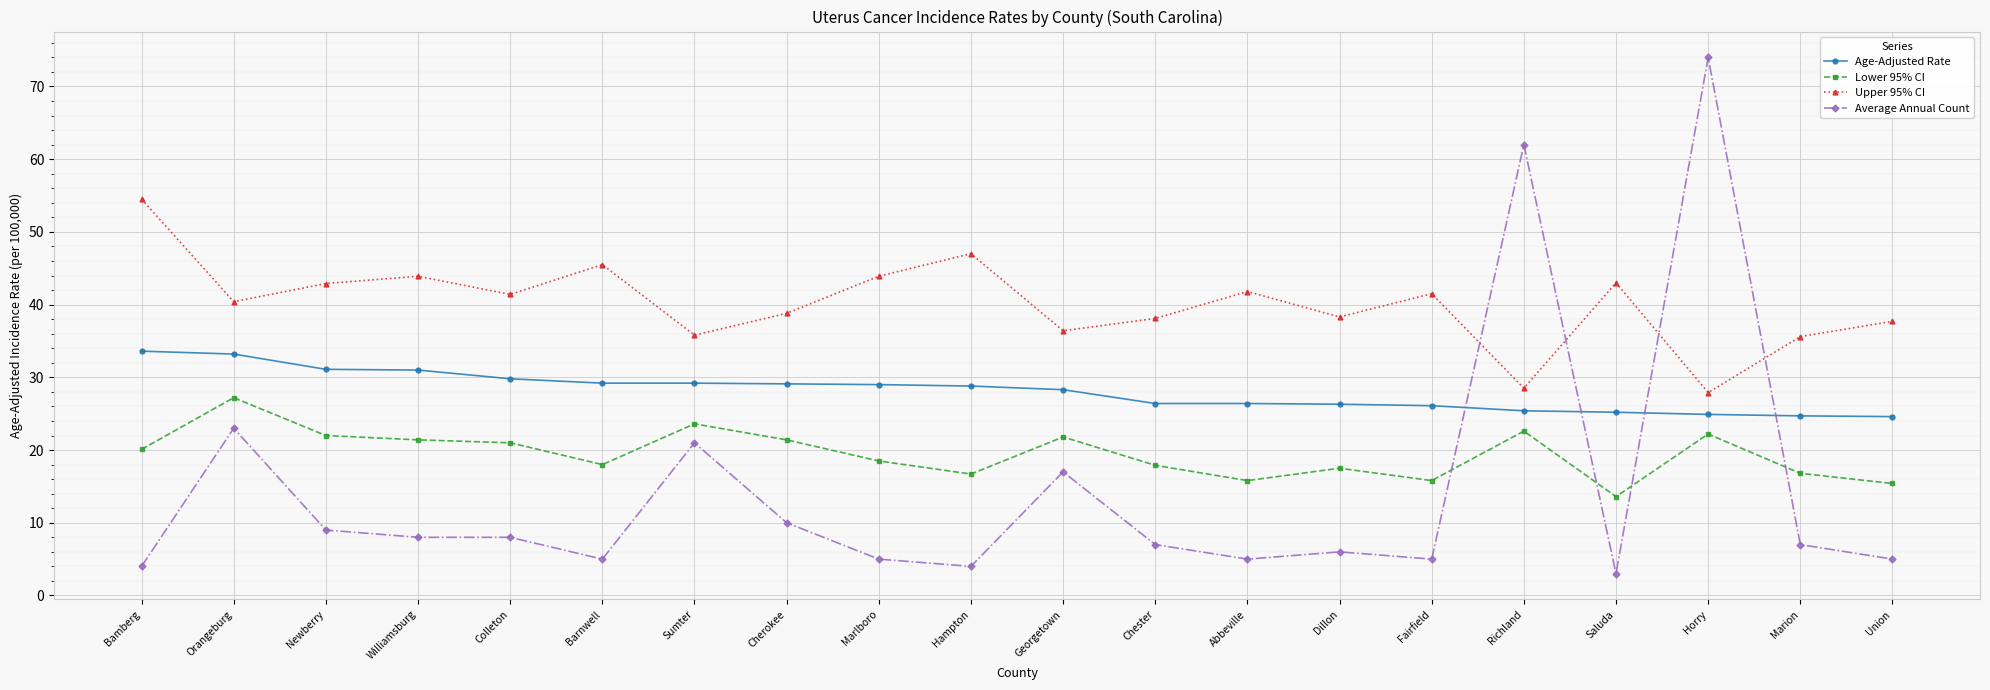

At Newberry, list the series in order from smallest to largest.

Average Annual Count, Lower 95% CI, Age-Adjusted Rate, Upper 95% CI